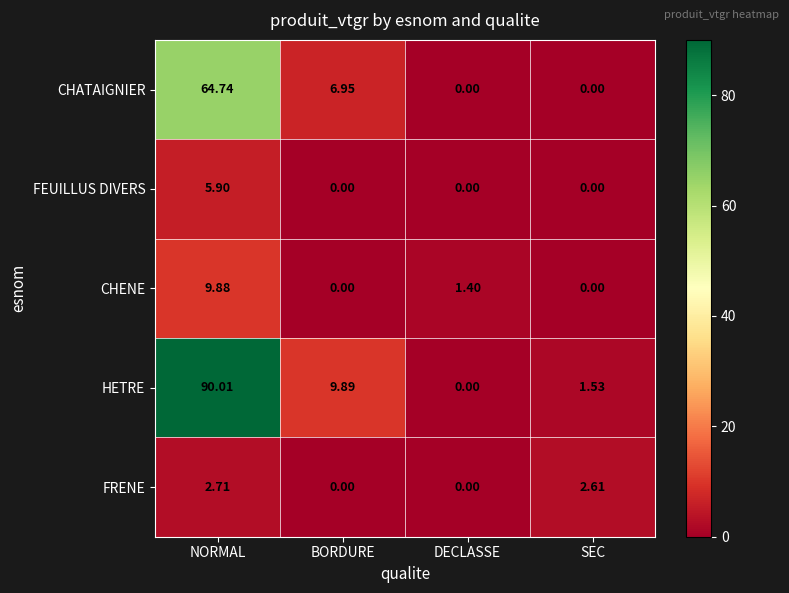

At NORMAL, list the series in order from smallest to largest.

FRENE, FEUILLUS DIVERS, CHENE, CHATAIGNIER, HETRE